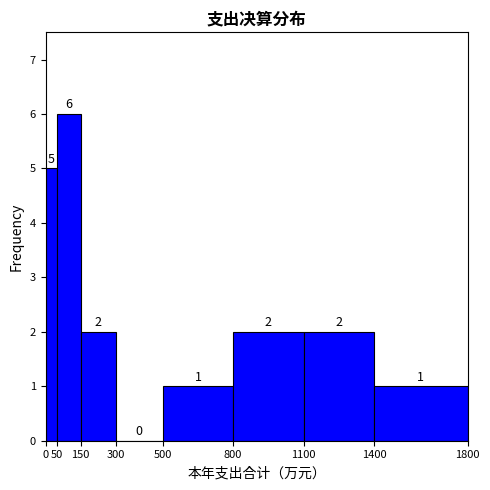

Reading left to right, list every bar in this chart as the range it spans on the x-axis followed by its height.

0 to 50: 5
50 to 150: 6
150 to 300: 2
300 to 500: 0
500 to 800: 1
800 to 1100: 2
1100 to 1400: 2
1400 to 1800: 1